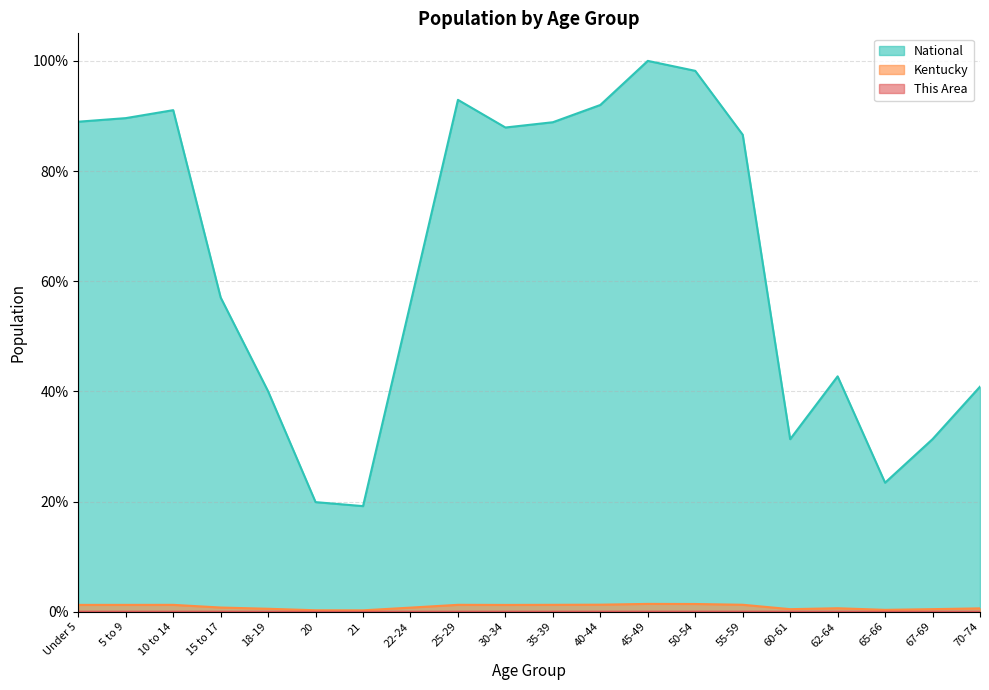

How many lines are shown in the chart?

3